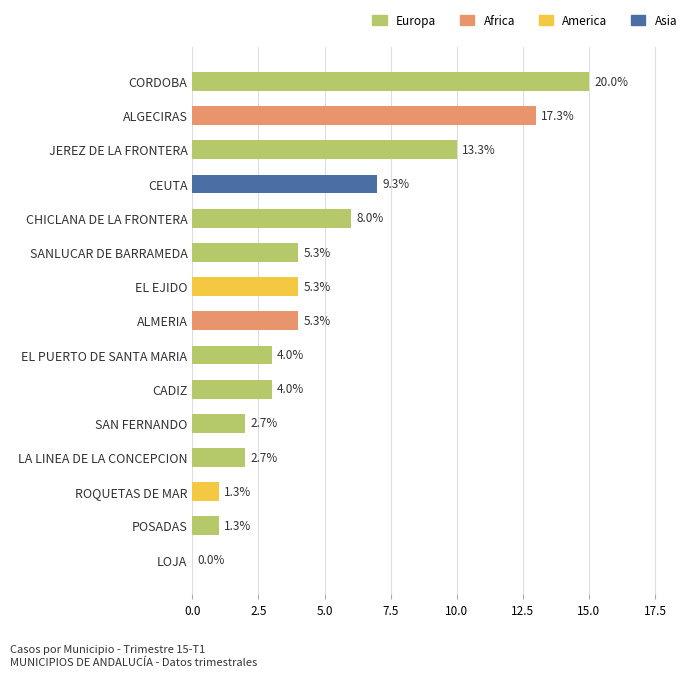

Between SAN FERNANDO and ROQUETAS DE MAR, which is larger?

SAN FERNANDO